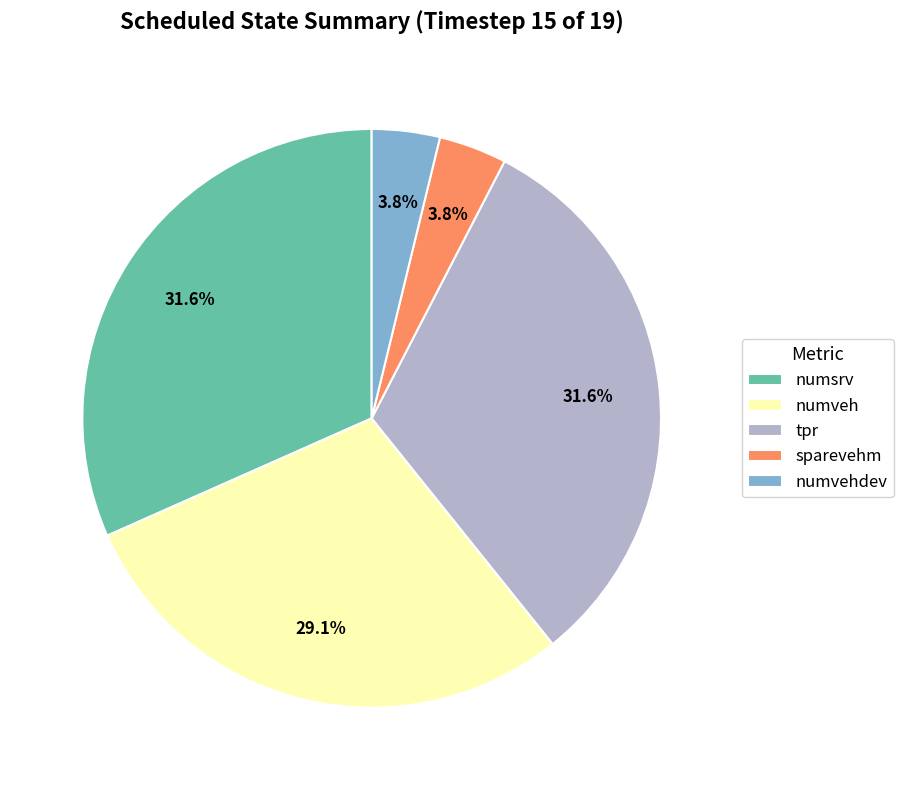

What percentage is the numveh slice, to the nearest percent?

29%